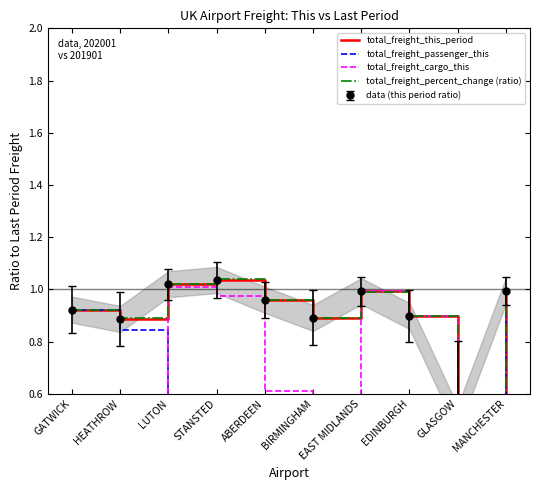

Reading left to right, transcribe all the data shown in this chart.

total_freight_this_period: GATWICK=0.9	HEATHROW=0.9	LUTON=1.0	STANSTED=1.0	ABERDEEN=1.0	BIRMINGHAM=0.9	EAST MIDLANDS=1.0	EDINBURGH=0.9	GLASGOW=0.5	MANCHESTER=1.0
total_freight_passenger_this: GATWICK=0.9	HEATHROW=0.8	LUTON=0.0	STANSTED=0.1	ABERDEEN=0.3	BIRMINGHAM=0.4	EAST MIDLANDS=0.0	EDINBURGH=0.0	GLASGOW=0.5	MANCHESTER=1.0
total_freight_cargo_this: GATWICK=0.0	HEATHROW=0.0	LUTON=1.0	STANSTED=1.0	ABERDEEN=0.6	BIRMINGHAM=0.5	EAST MIDLANDS=1.0	EDINBURGH=0.9	GLASGOW=0.0	MANCHESTER=0.0
total_freight_percent_change (ratio): GATWICK=0.9	HEATHROW=0.9	LUTON=1.0	STANSTED=1.0	ABERDEEN=1.0	BIRMINGHAM=0.9	EAST MIDLANDS=1.0	EDINBURGH=0.9	GLASGOW=0.5	MANCHESTER=1.0